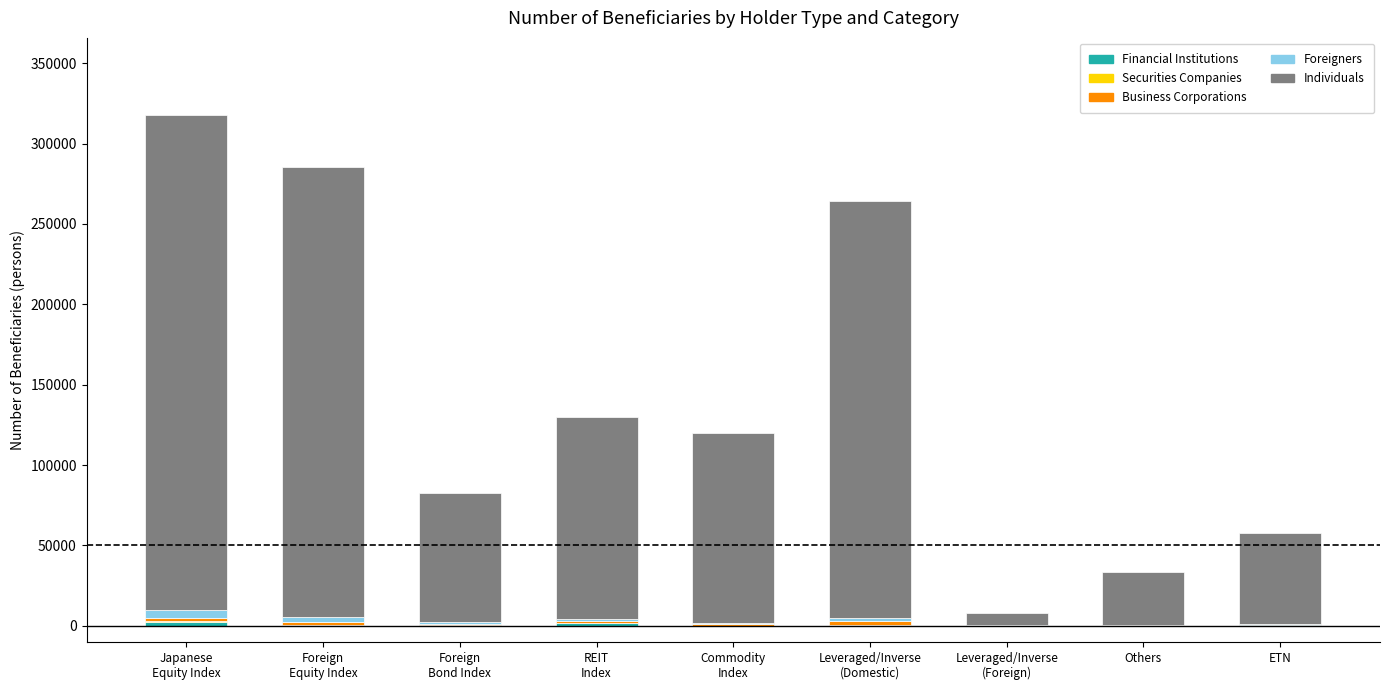

Is it true that Business Corporations equals 85 at Leveraged/Inverse
(Foreign)?

True